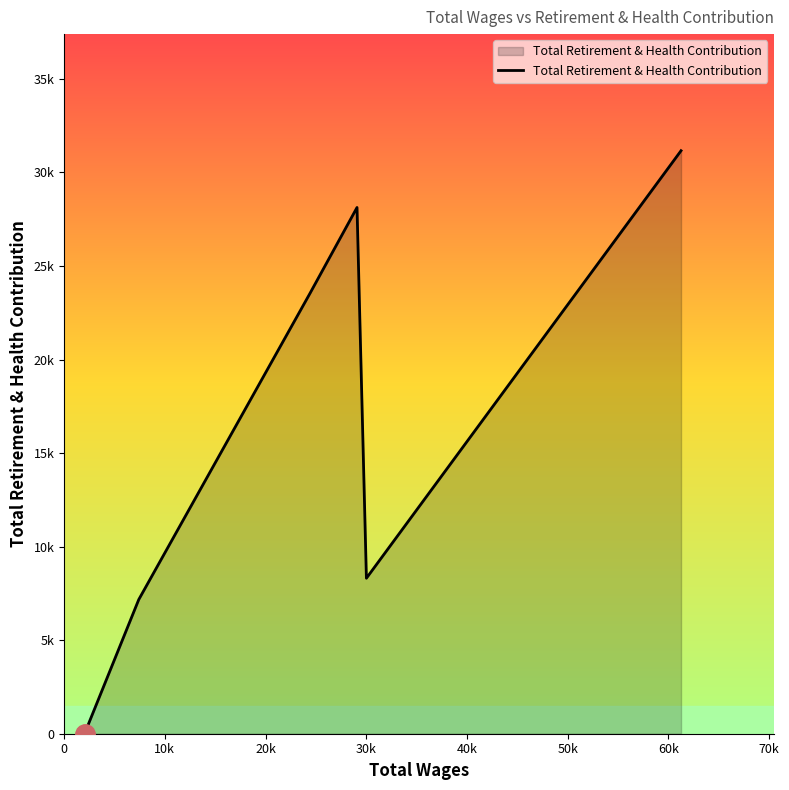

Does the chart have visible grid lines?

No